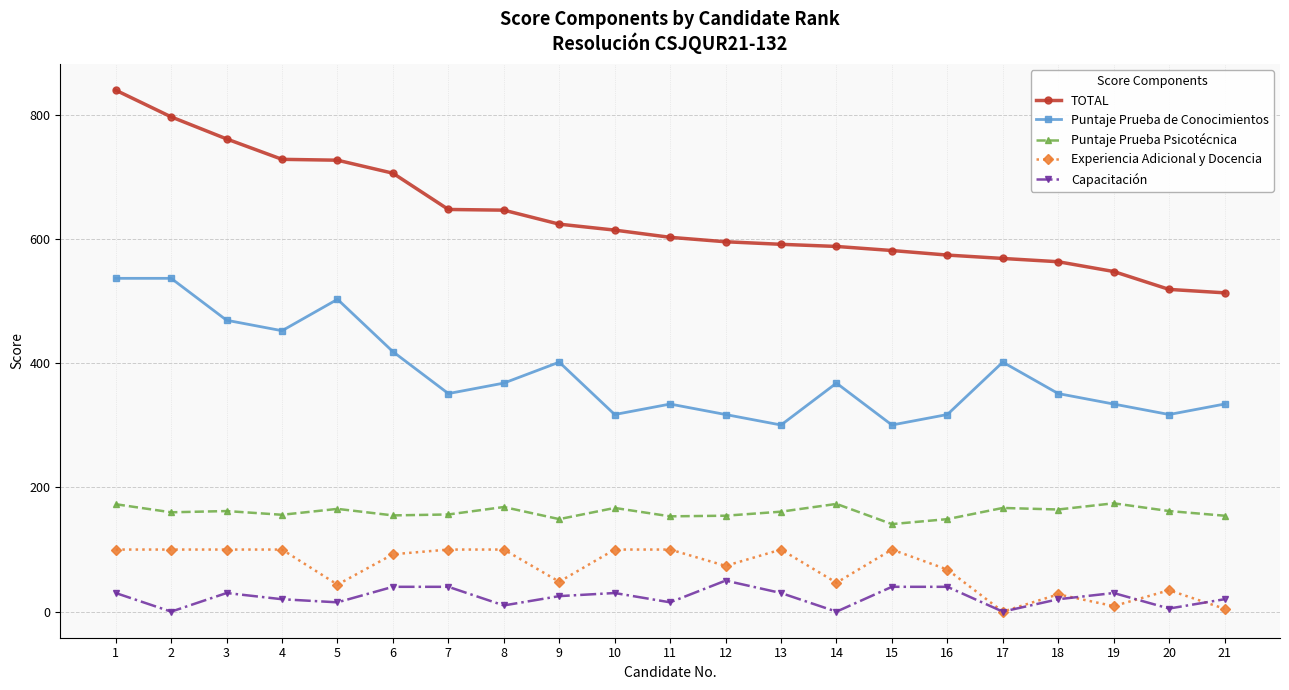

List the series in order of their peak value, highest first.

TOTAL, Puntaje Prueba de Conocimientos, Puntaje Prueba Psicotécnica, Experiencia Adicional y Docencia, Capacitación